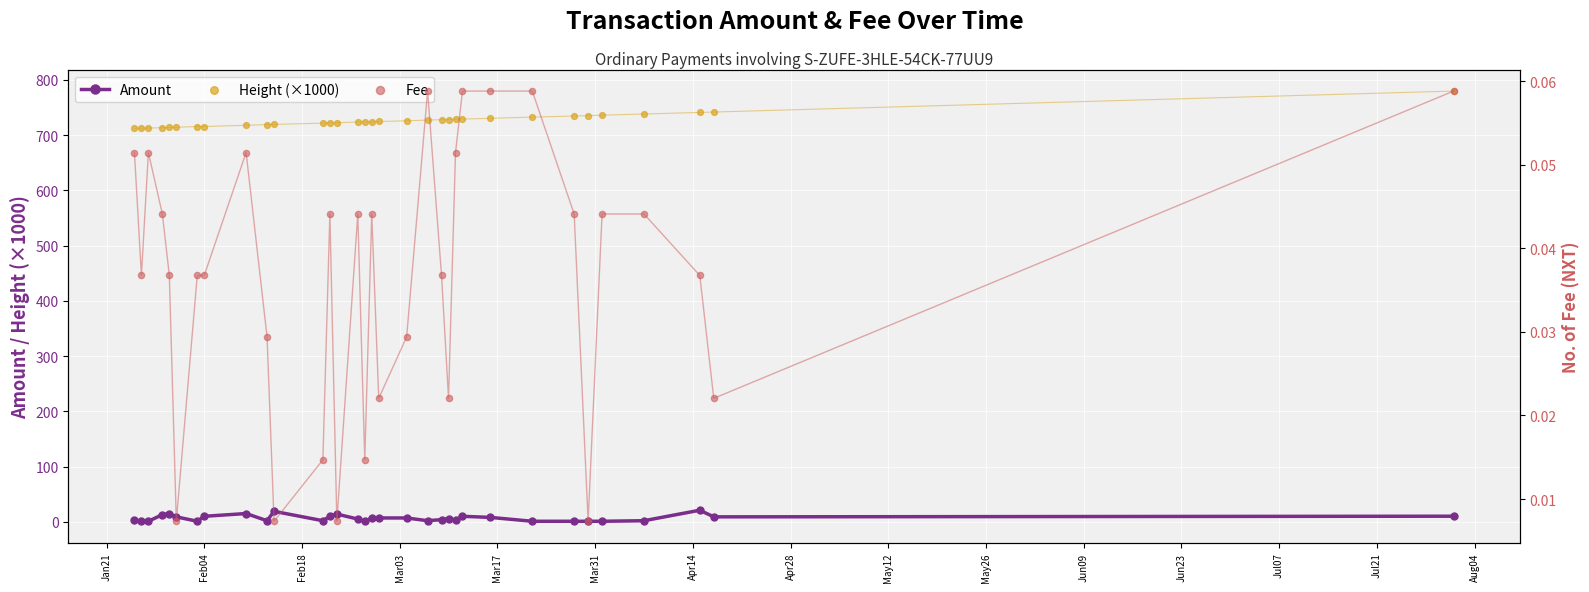

True or false: Amount has more than 2 points higher than both neighbors.

True